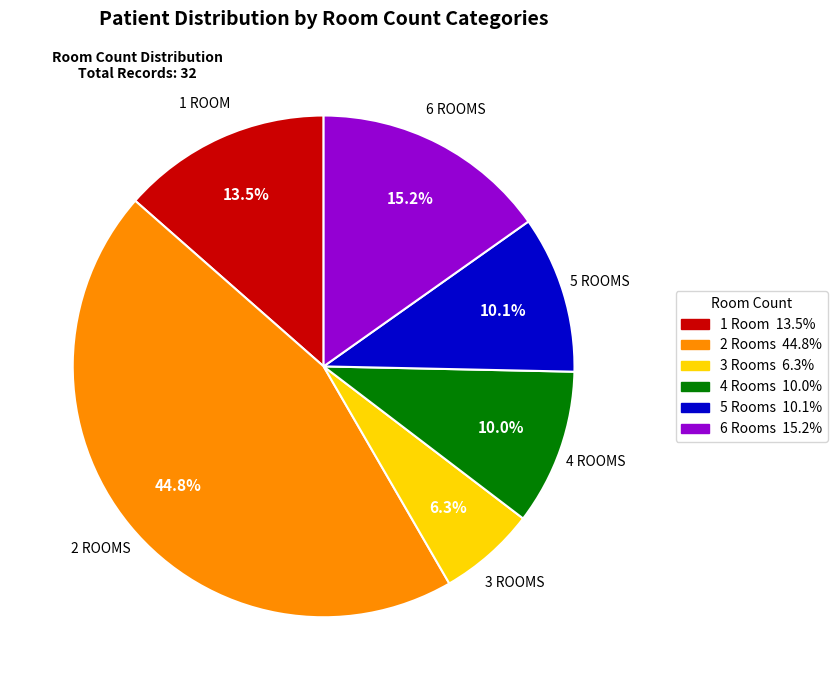

Is there a majority slice in this chart?

No